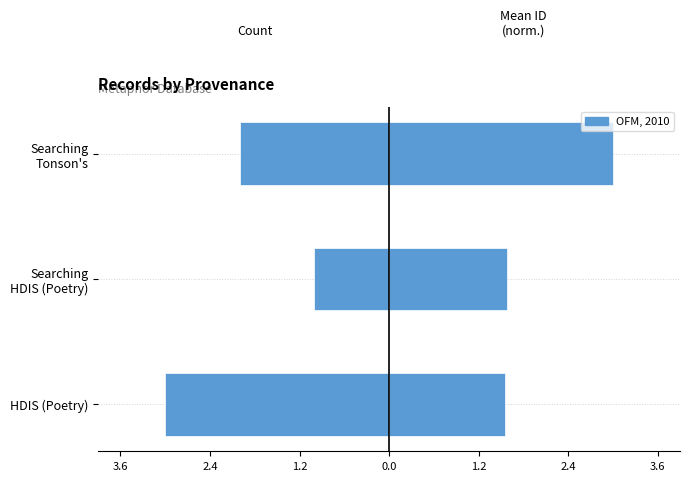

How many distinct data groups are displayed?

2